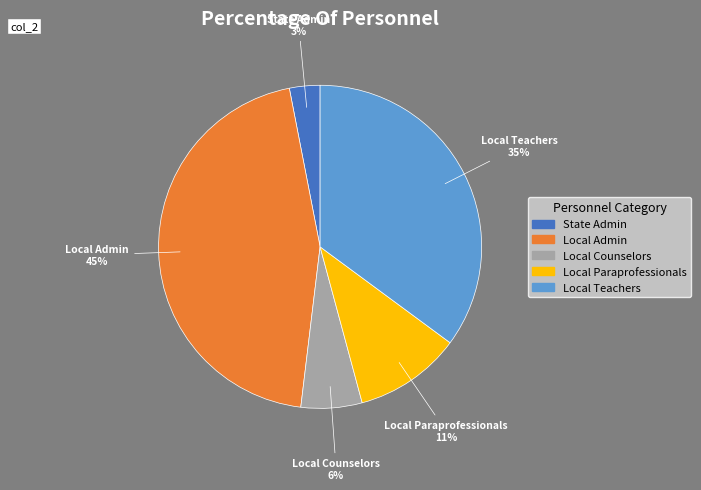

To the nearest percent, what is the difference between the largest and smallest slice percentages?

42%